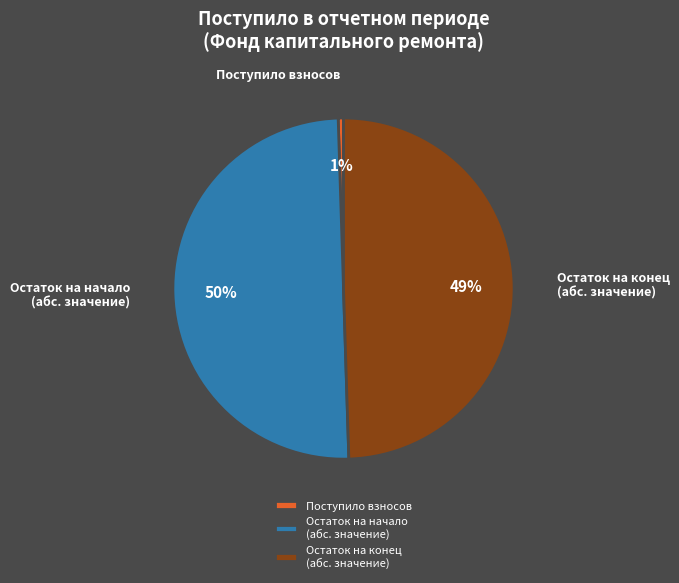

Rank the categories by value from highest to lowest.

Остаток на начало (абс. значение), Остаток на конец (абс. значение), Поступило взносов